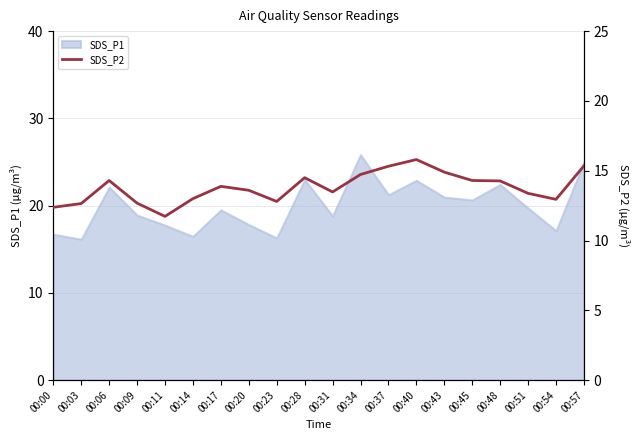

Which category has the highest value in the SDS_P1 series?

00:34